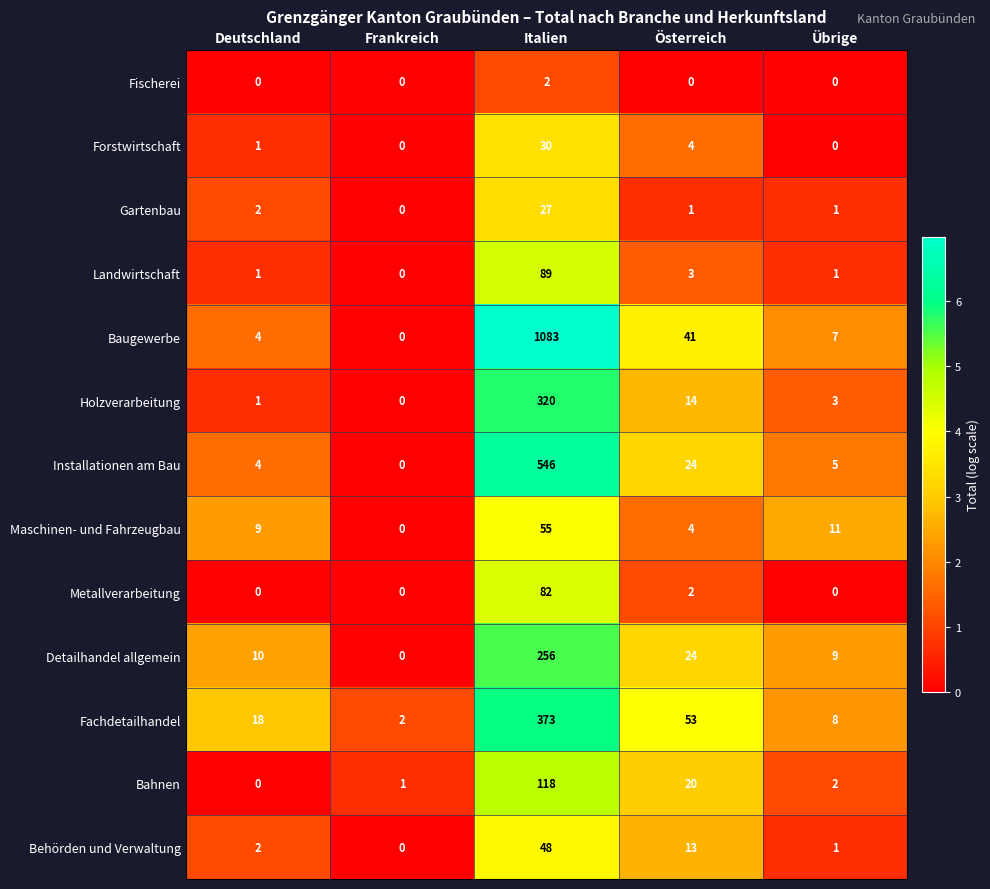

Count the number of data series in this chart.

13